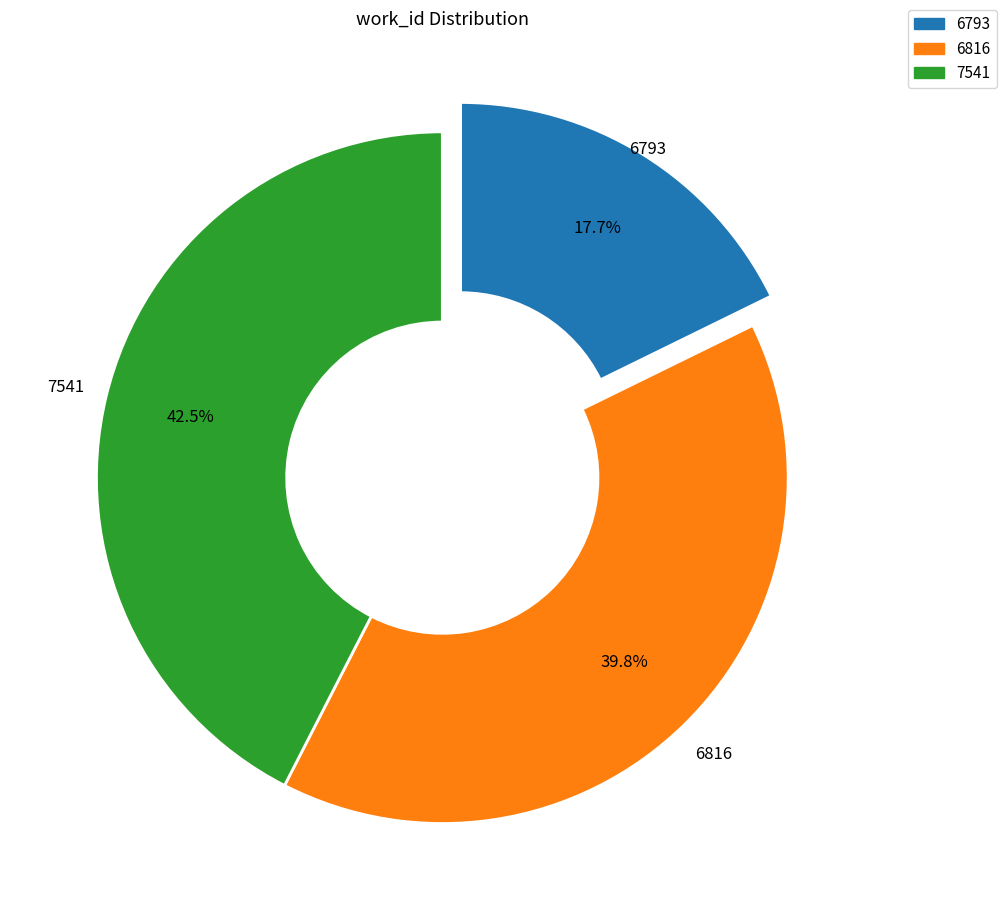

Is there a majority slice in this chart?

No